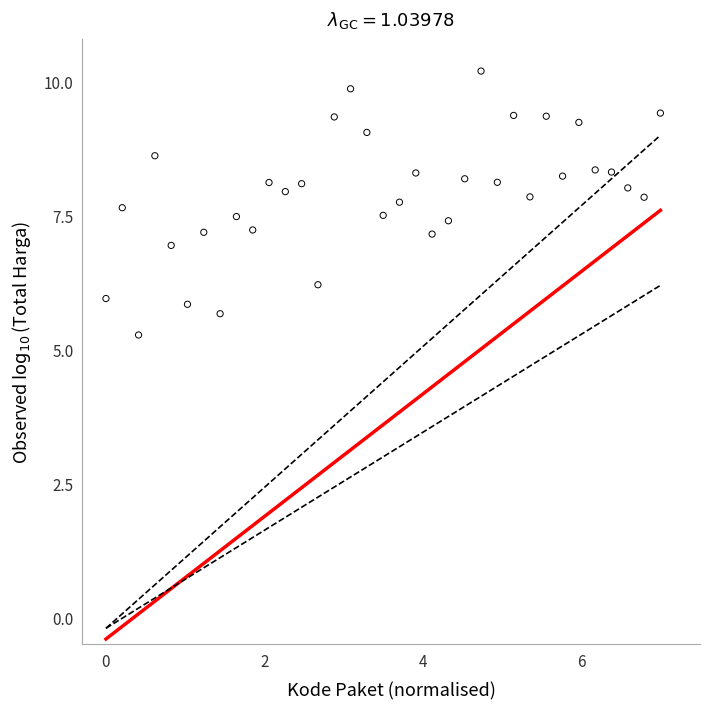

What is the range of X values (max minus min)?

7.0